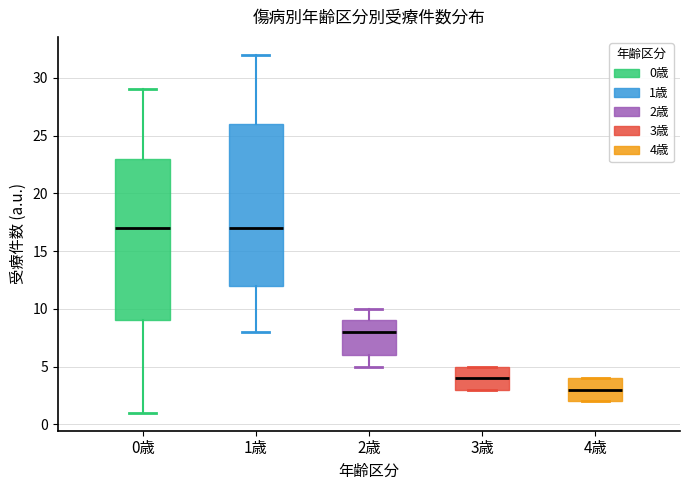

Reading left to right, read every box against the y-axis: the position of its median line, the range the box covers, and the ends of its whiskers. The values are not printed on the chart, so give them approximately, as read against the axis.

0歳: median 17, box 9 to 23, whiskers 1 to 29
1歳: median 17, box 12 to 26, whiskers 8 to 32
2歳: median 8, box 6 to 9, whiskers 5 to 10
3歳: median 4, box 3 to 5, whiskers 3 to 5
4歳: median 3, box 2 to 4, whiskers 2 to 4